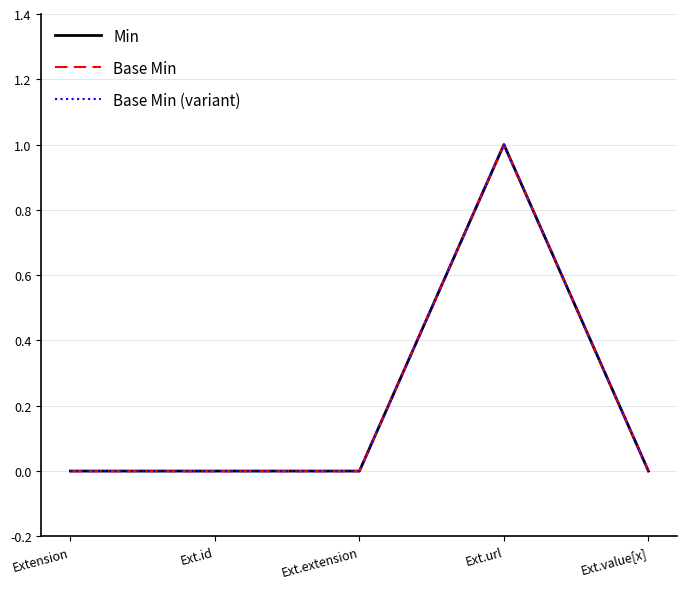

Which series has the largest range (max minus min)?

Min